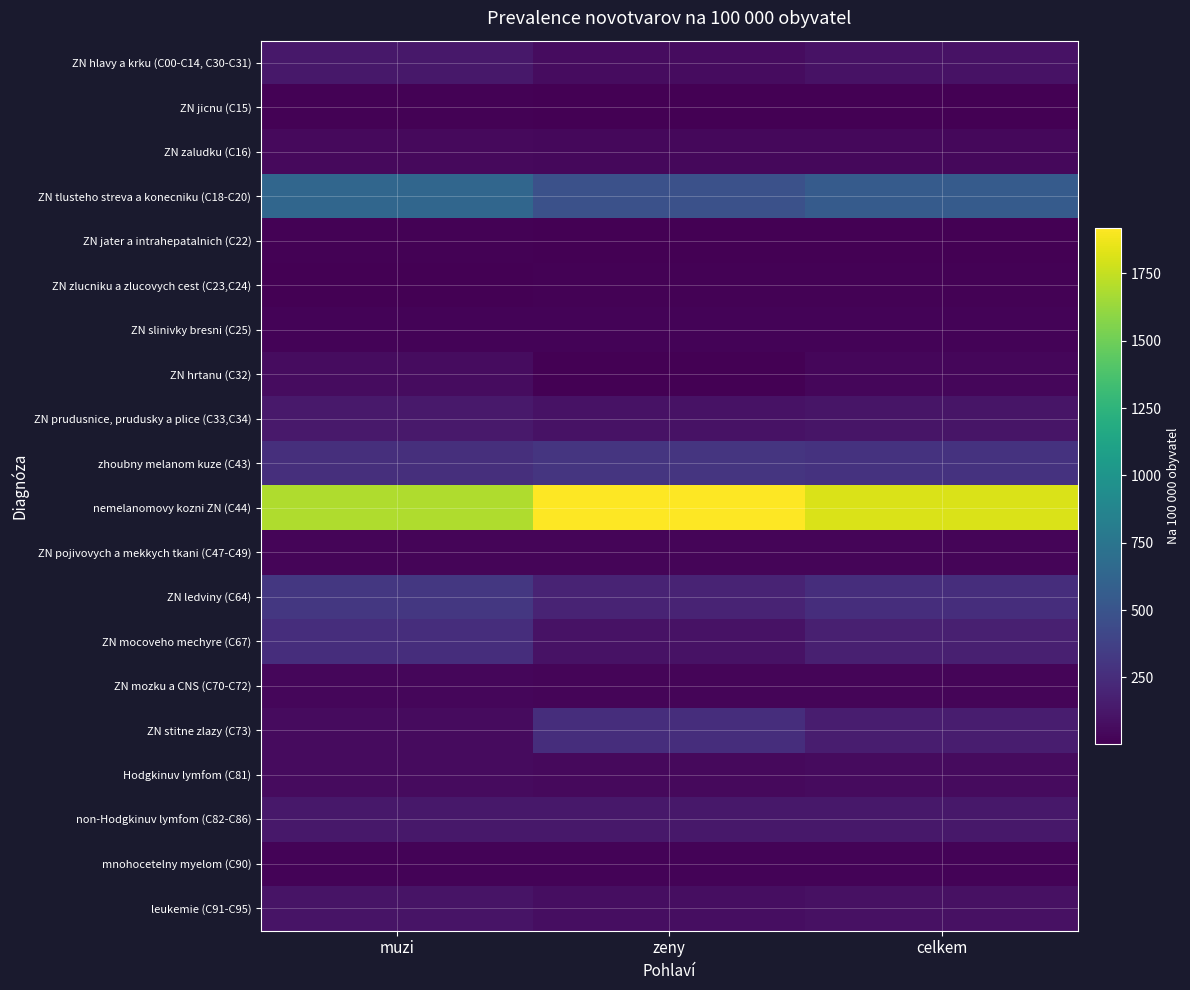

What is the spread (max minus min) of values at muzi?

1683.9